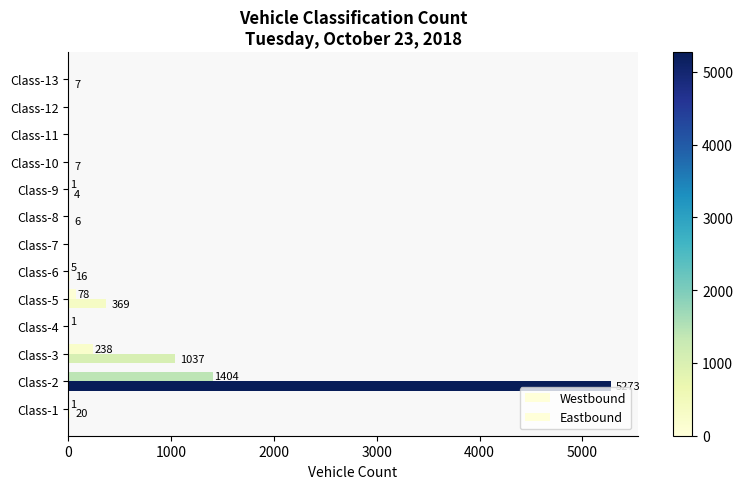

Count the number of data series in this chart.

2